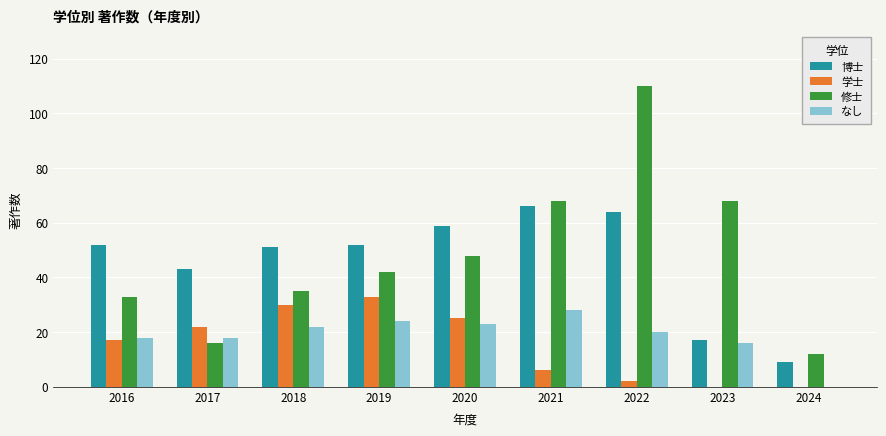

Reading left to right, extract all data points from this chart.

博士: 52	43	51	52	59	66	64	17	9
学士: 17	22	30	33	25	6	2	0	0
修士: 33	16	35	42	48	68	110	68	12
なし: 18	18	22	24	23	28	20	16	0